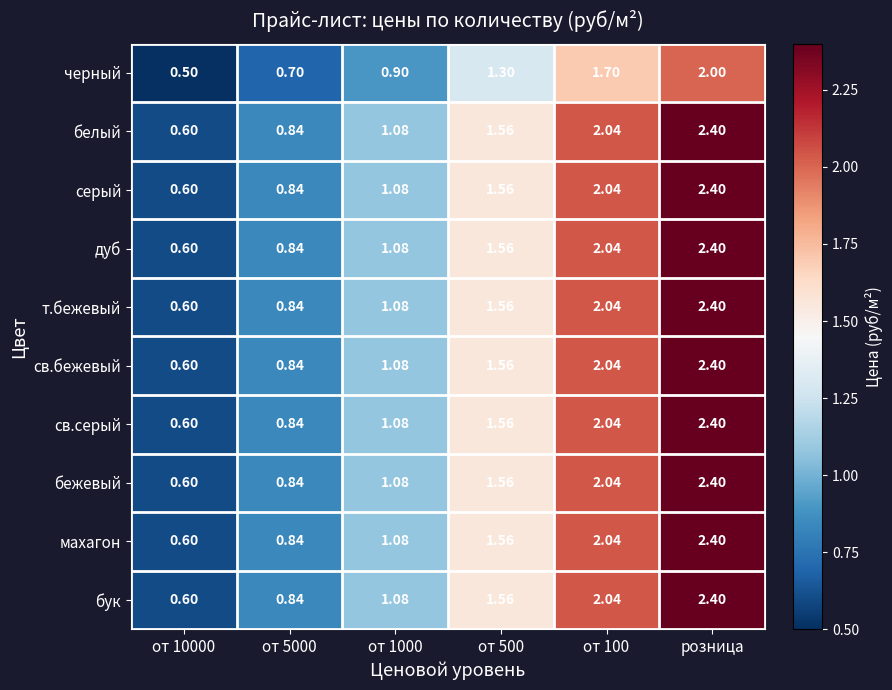

Which label corresponds to the largest value in the chart?

розница